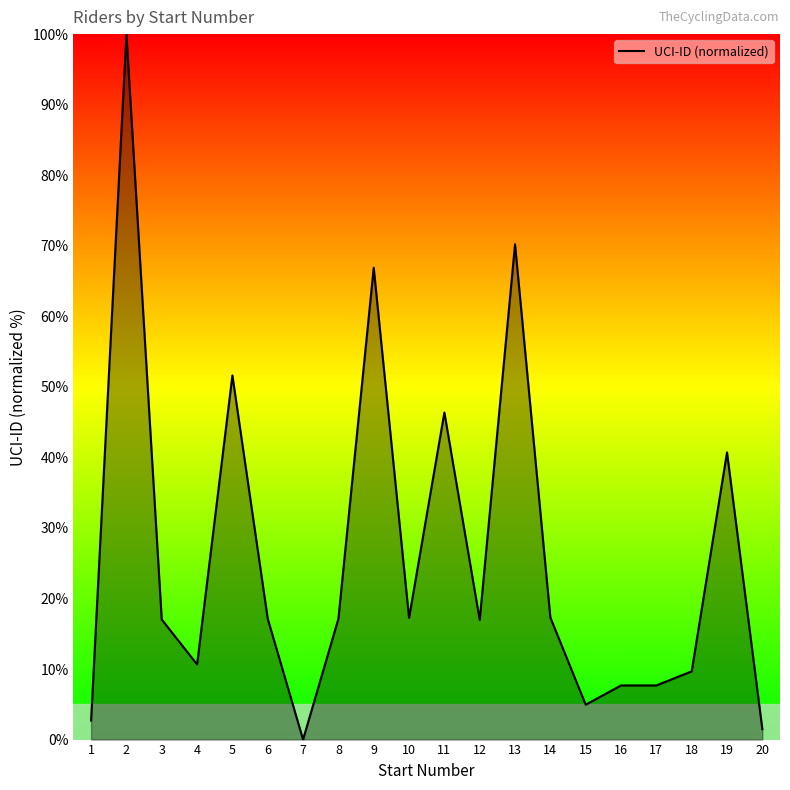

At which category does the chart reach its peak across all series?

2